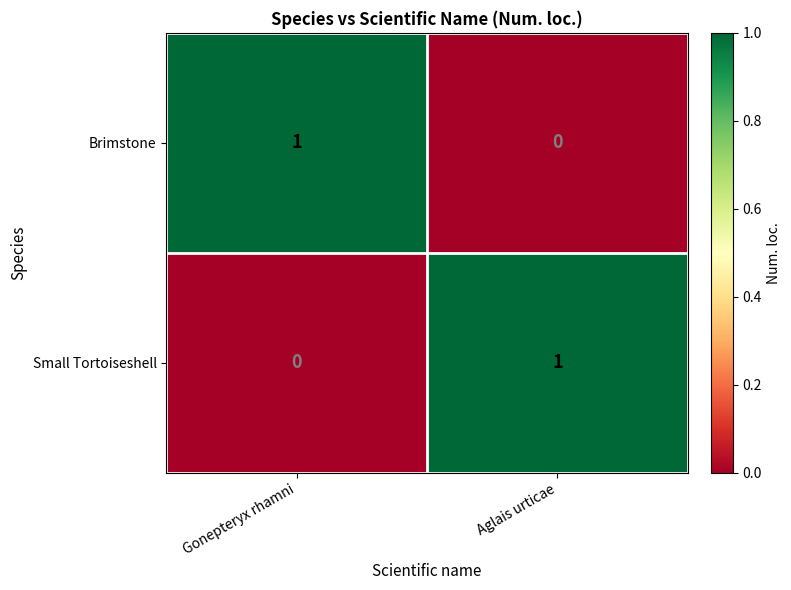

What is the difference between the highest and lowest values at Aglais urticae?

1